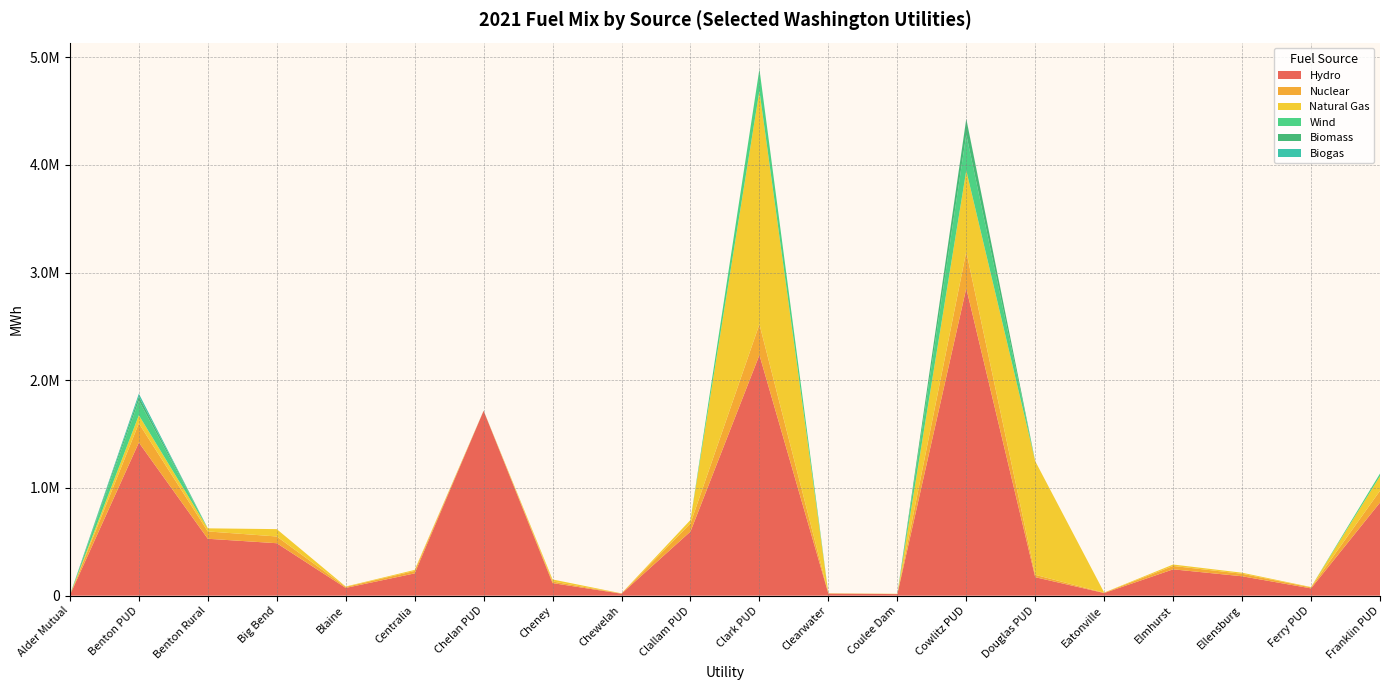

Reading left to right, transcribe all the data shown in this chart.

Hydro: Alder Mutual=4976	Benton PUD=1421754	Benton Rural=528349	Big Bend=486901	Blaine=71801	Centralia=206807	Chelan PUD=1716977	Cheney=116657	Chewelah=18121	Clallam PUD=595530	Clark PUD=2234764	Clearwater=19014	Coulee Dam=14507	Cowlitz PUD=2854806	Douglas PUD=171409	Eatonville=24351	Elmhurst=244423	Ellensburg=180054	Ferry PUD=67519	Franklin PUD=864620
Nuclear: Alder Mutual=641	Benton PUD=178453	Benton Rural=68090	Big Bend=62749	Blaine=9253	Centralia=22687	Chelan PUD=0	Cheney=15034	Chewelah=2335	Clallam PUD=75594	Clark PUD=286027	Clearwater=2450	Coulee Dam=1870	Cowlitz PUD=340293	Douglas PUD=22090	Eatonville=3138	Elmhurst=31500	Ellensburg=23204	Ferry PUD=8701	Franklin PUD=109897
Natural Gas: Alder Mutual=271	Benton PUD=75375	Benton Rural=28760	Big Bend=68171	Blaine=3908	Centralia=9583	Chelan PUD=0	Cheney=18735	Chewelah=986	Clallam PUD=31929	Clark PUD=2167225	Clearwater=1043	Coulee Dam=790	Cowlitz PUD=752827	Douglas PUD=1055340	Eatonville=1326	Elmhurst=13305	Ellensburg=9801	Ferry PUD=3675	Franklin PUD=135234
Wind: Alder Mutual=0	Benton PUD=135537	Benton Rural=0	Big Bend=0	Blaine=0	Centralia=0	Chelan PUD=923	Cheney=0	Chewelah=0	Clallam PUD=0	Clark PUD=203012	Clearwater=0	Coulee Dam=0	Cowlitz PUD=333517	Douglas PUD=0	Eatonville=0	Elmhurst=0	Ellensburg=0	Ferry PUD=0	Franklin PUD=24501
Biomass: Alder Mutual=0	Benton PUD=38821	Benton Rural=0	Big Bend=0	Blaine=0	Centralia=0	Chelan PUD=0	Cheney=0	Chewelah=0	Clallam PUD=0	Clark PUD=0	Clearwater=0	Coulee Dam=0	Cowlitz PUD=145109	Douglas PUD=0	Eatonville=0	Elmhurst=0	Ellensburg=0	Ferry PUD=0	Franklin PUD=0
Biogas: Alder Mutual=0	Benton PUD=26179	Benton Rural=0	Big Bend=0	Blaine=0	Centralia=0	Chelan PUD=0	Cheney=0	Chewelah=0	Clallam PUD=0	Clark PUD=0	Clearwater=0	Coulee Dam=0	Cowlitz PUD=2636	Douglas PUD=0	Eatonville=0	Elmhurst=0	Ellensburg=0	Ferry PUD=0	Franklin PUD=0